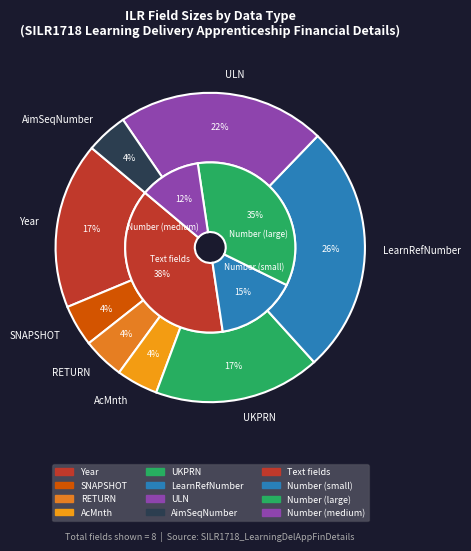

Which slice is the smallest?

SNAPSHOT